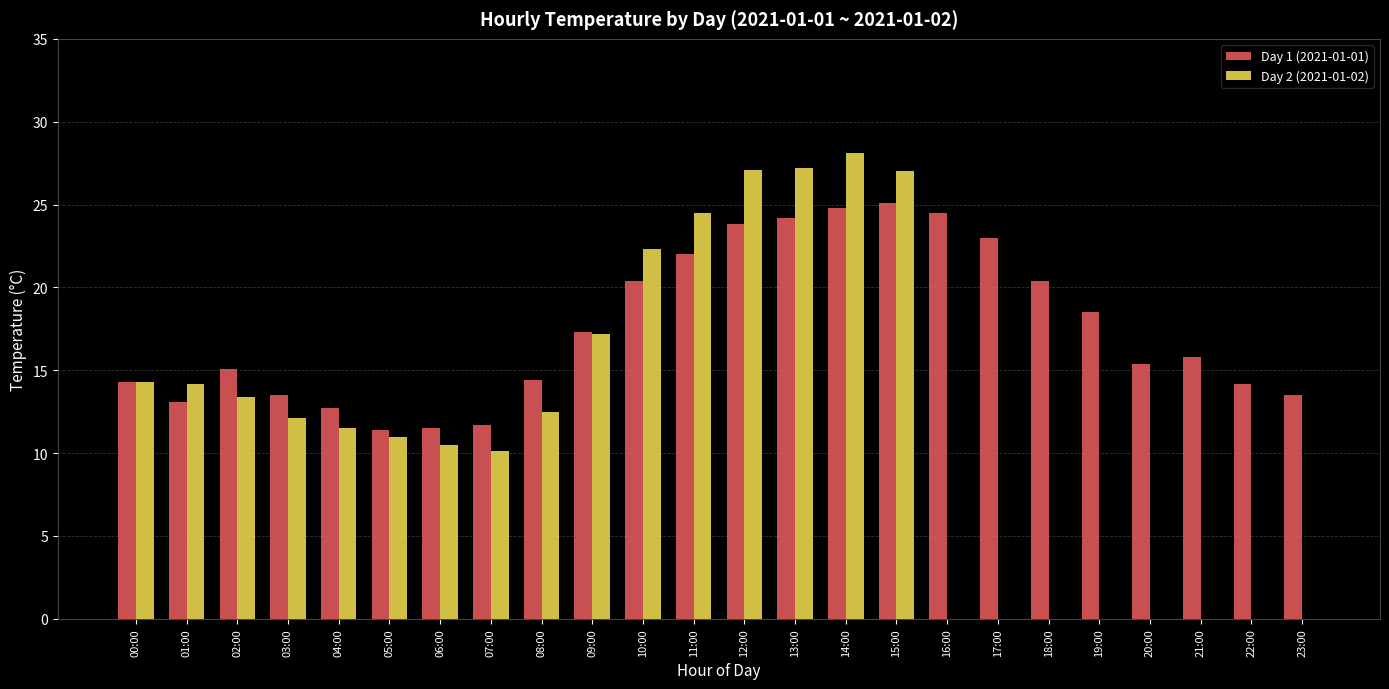

At which category does the chart reach its peak across all series?

14:00